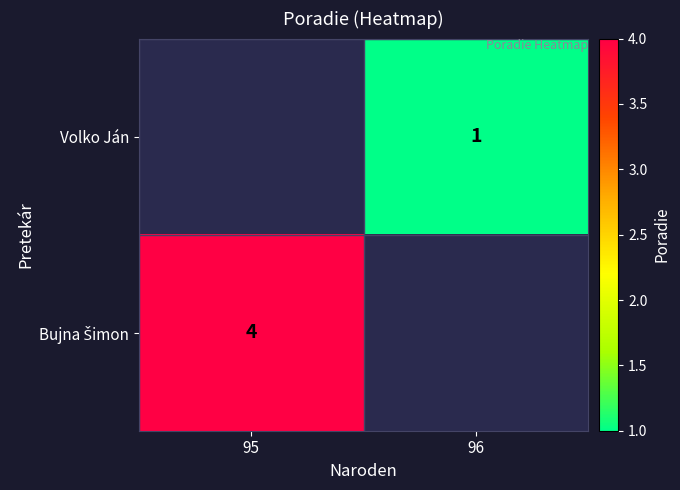

The value of Volko Ján at 96 is 0. True or false?

False